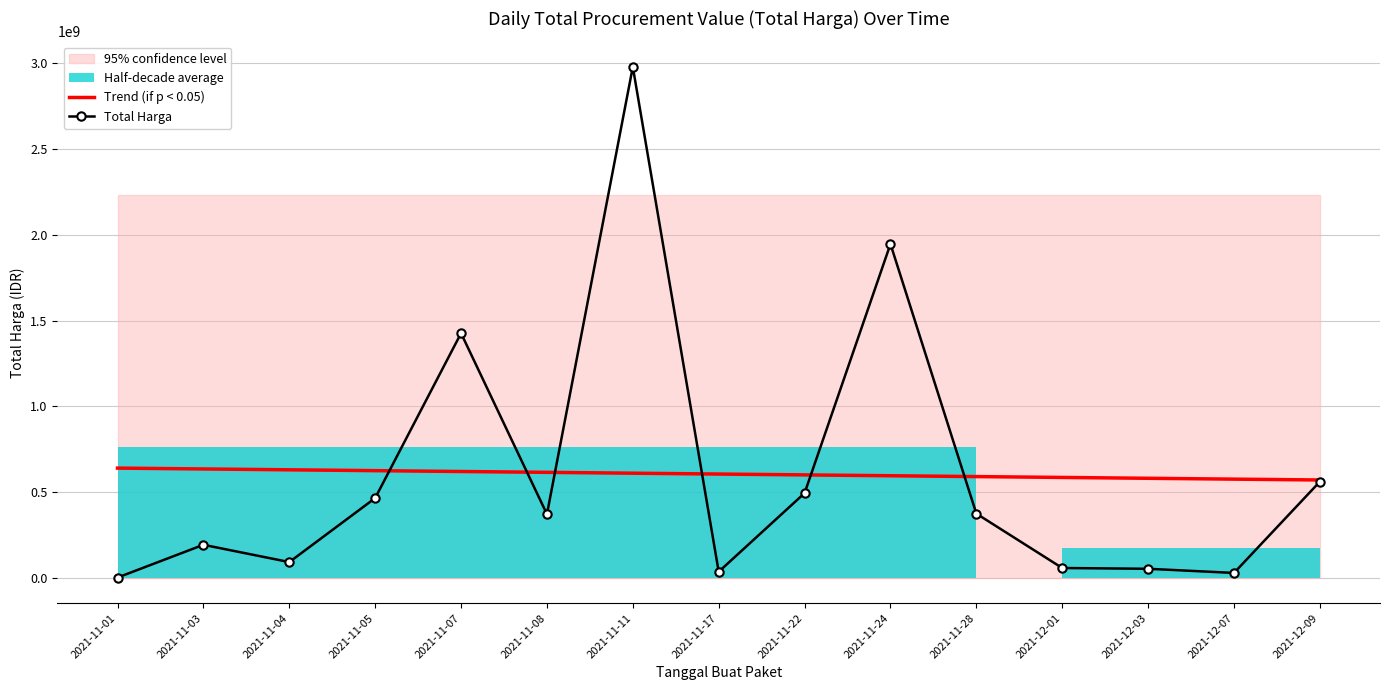

Where is the first local maximum for Total Harga?

2021-11-03